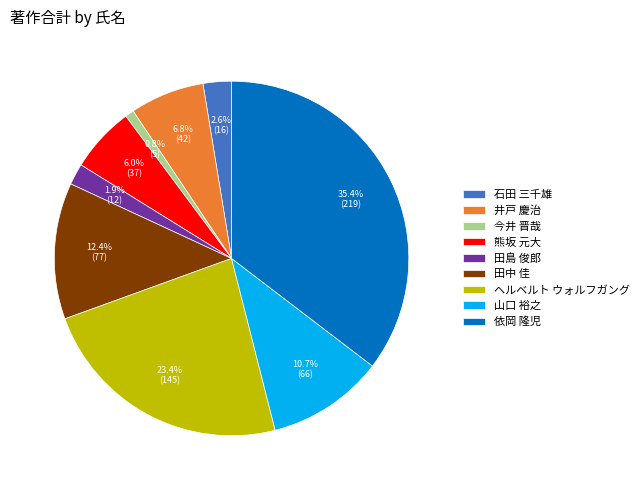

What portion of the pie excludes 石田 三千雄?

97.4%